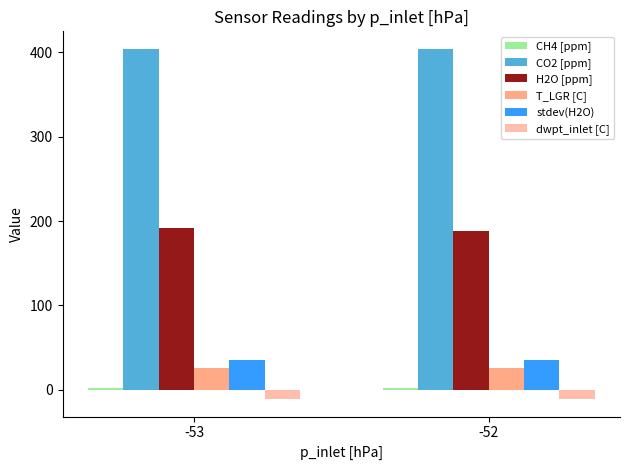

What is the sum of all T_LGR [C] values?

52.8